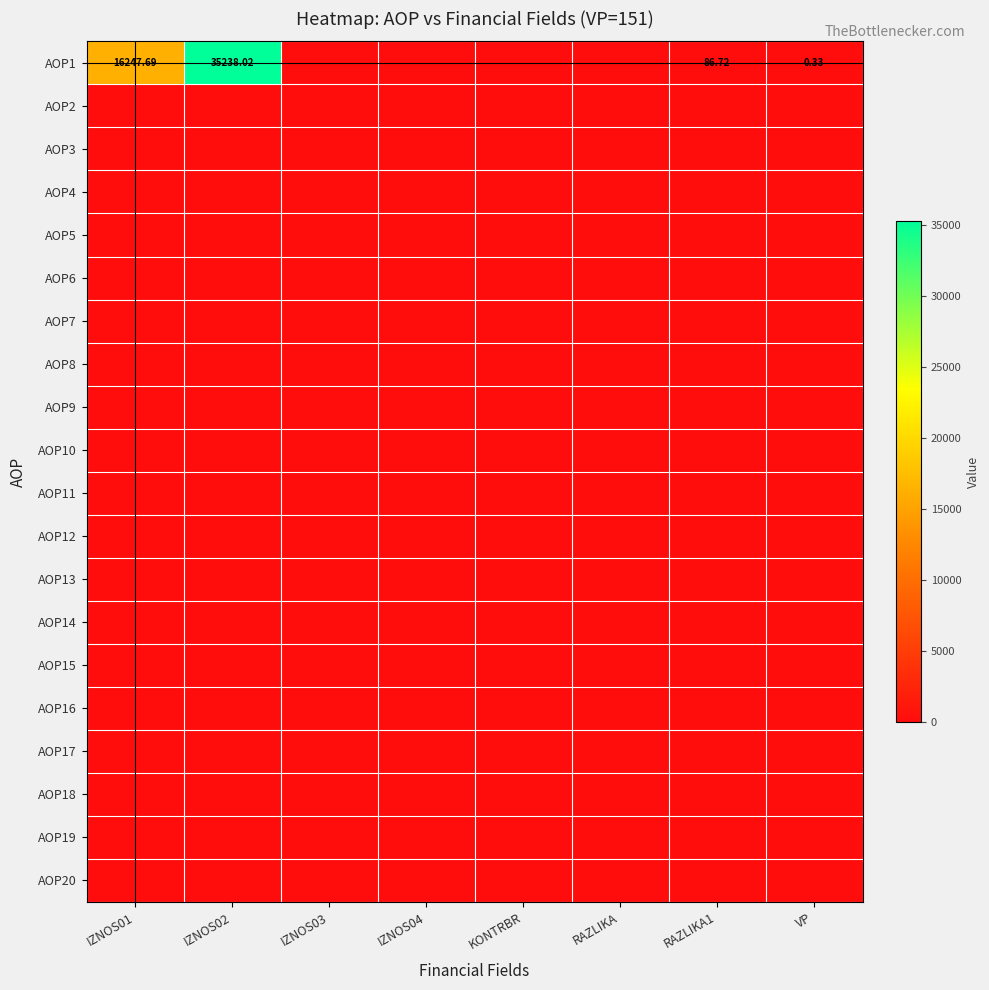

What is the total value across all series at IZNOS01?

16247.7